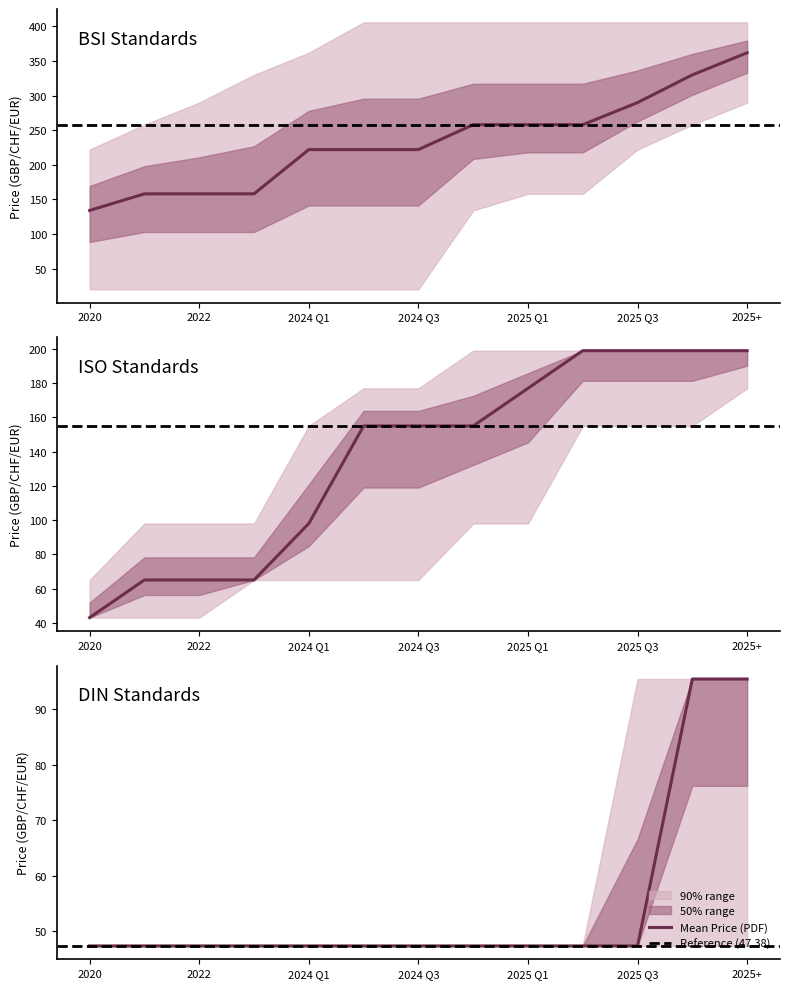

What is the total value across all series at 10?

1828.0